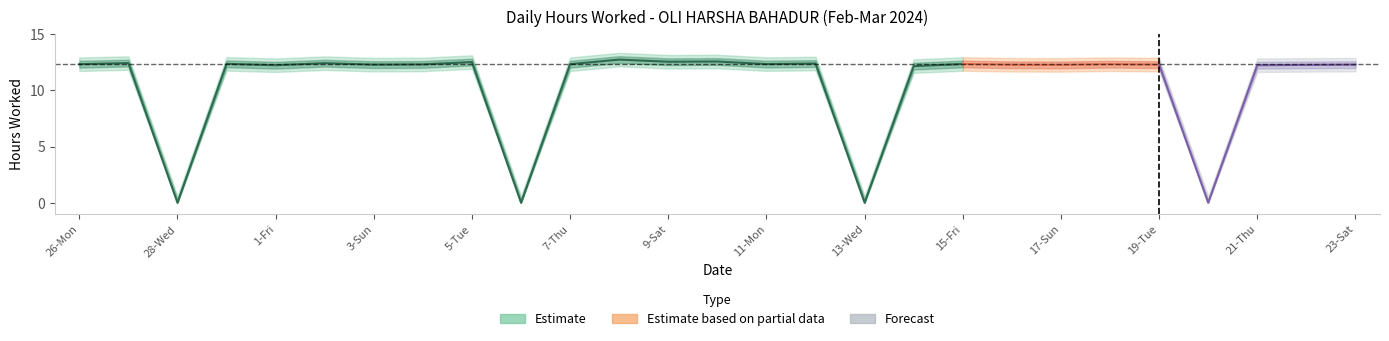

What is the difference between the maximum and second lowest values?

12.7